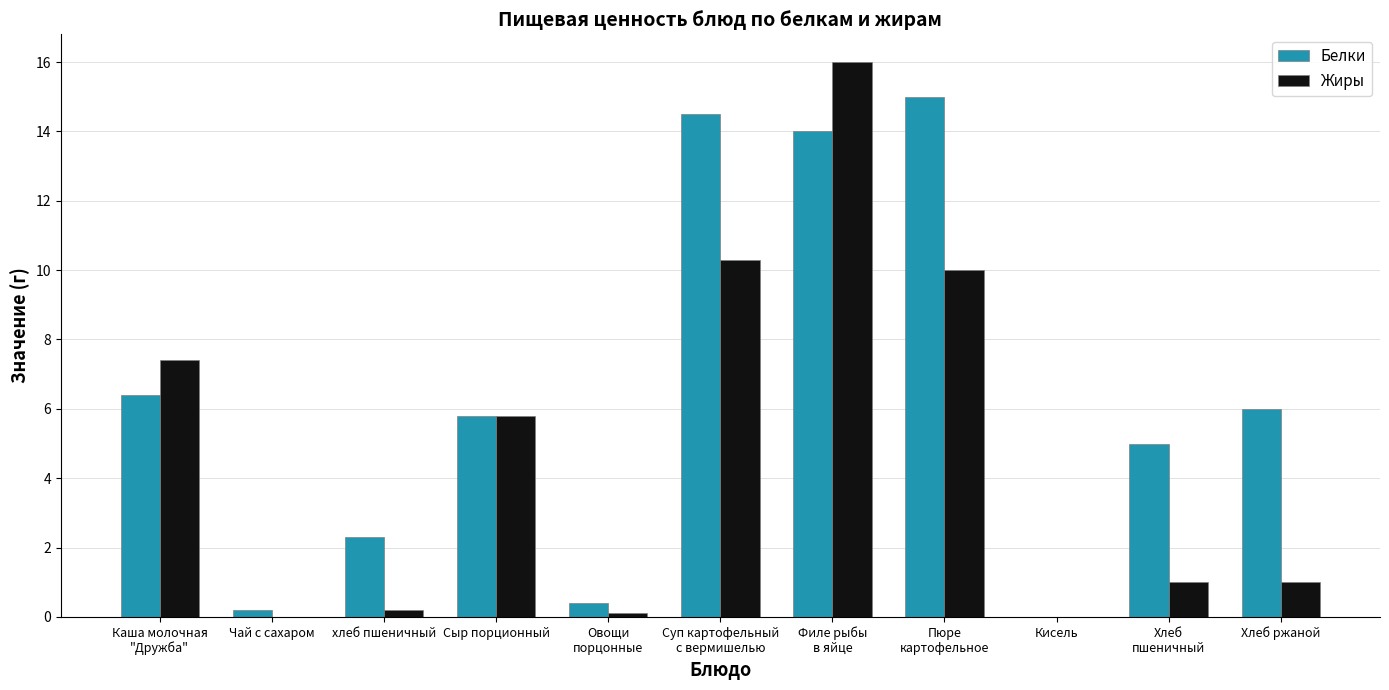

The Жиры series shows 10.2 at Чай с сахаром. True or false?

False